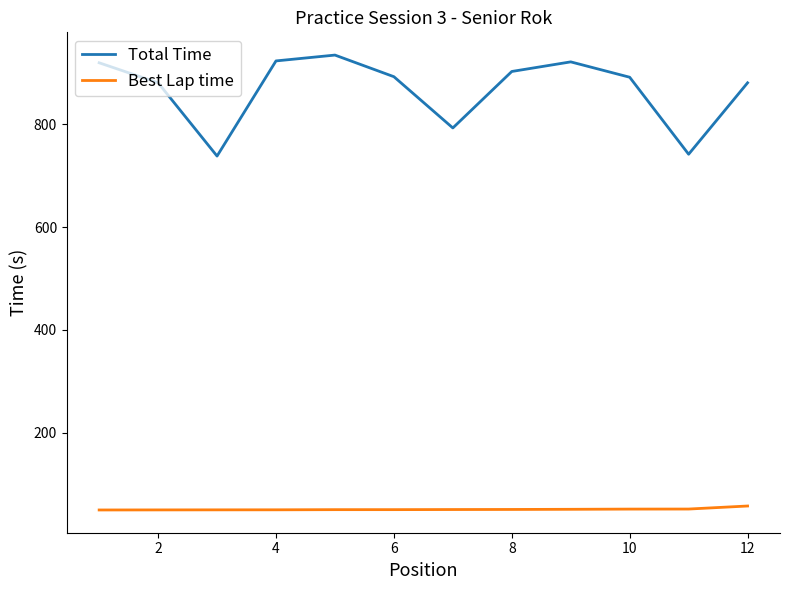

True or false: Best Lap time and Total Time cross at least once.

False